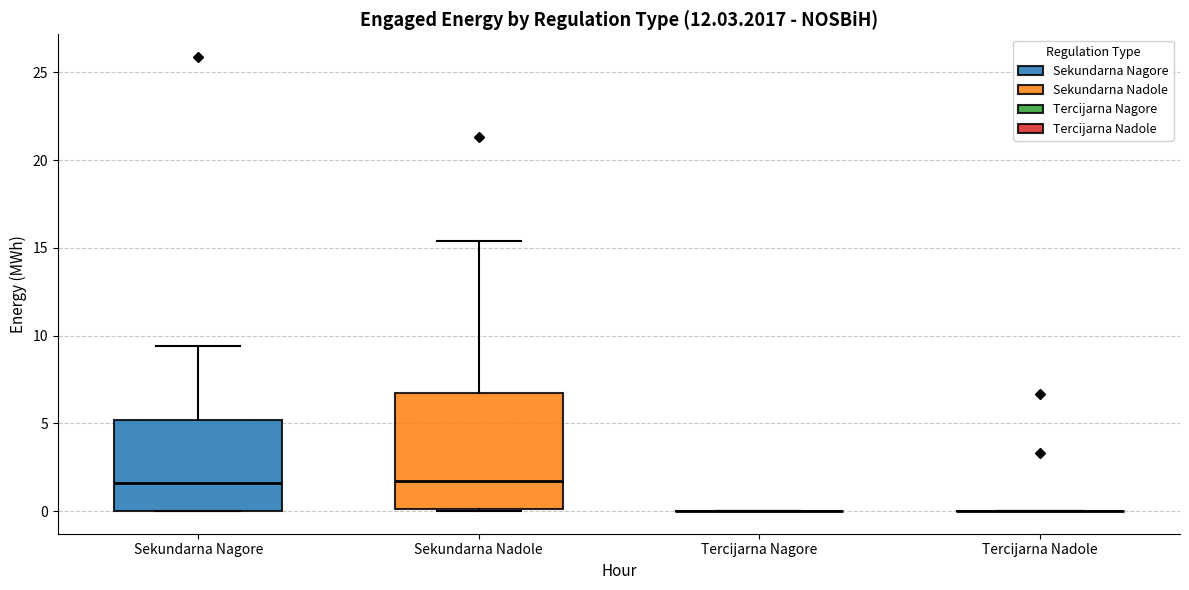

Reading left to right, transcribe this box plot: for each box, give where its median line is, the range the box spans, and where its two whiskers end, as read against the y-axis. The values are not printed on the chart, so give them approximately, as read against the axis.

Sekundarna Nagore: median 1.5, box 0.0 to 5.0, whiskers 0.0 to 9.5
Sekundarna Nadole: median 1.5, box 0.0 to 6.5, whiskers 0.0 to 15.5
Tercijarna Nagore: box collapsed to a line at 0.0, whiskers 0.0 to 0.0
Tercijarna Nadole: box collapsed to a line at 0.0, whiskers 0.0 to 0.0